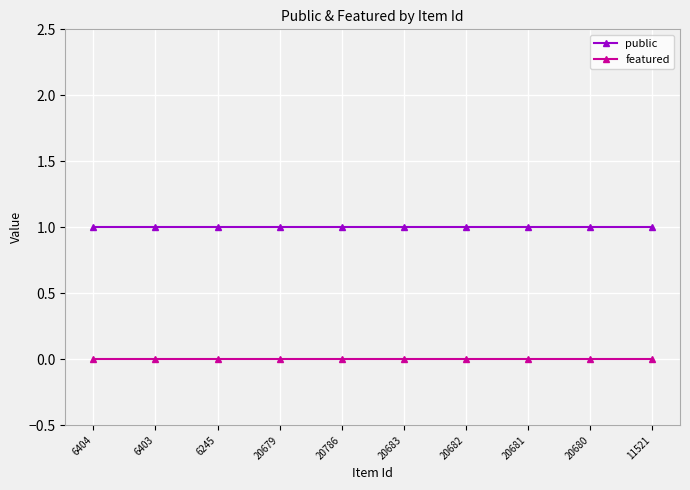

True or false: featured and public intersect in this chart.

False